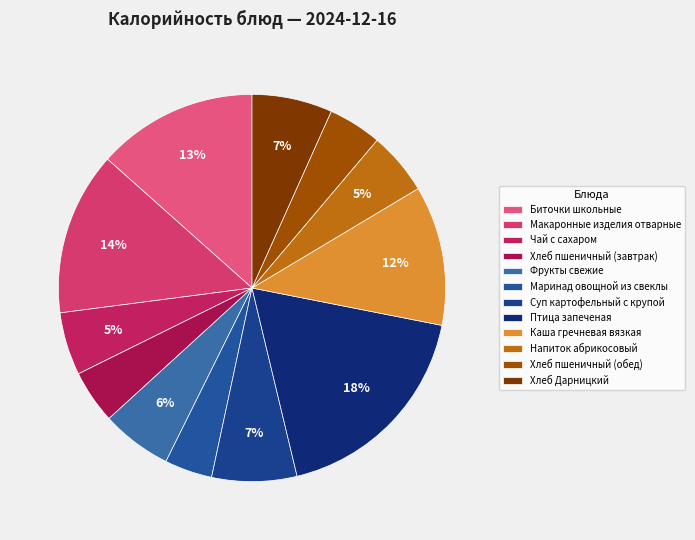

Rank the categories by value from lowest to highest.

Маринад овощной из свеклы, Хлеб пшеничный (завтрак), Хлеб пшеничный (обед), Напиток абрикосовый, Чай с сахаром, Фрукты свежие, Хлеб Дарницкий, Суп картофельный с крупой, Каша гречневая вязкая, Биточки школьные, Макаронные изделия отварные, Птица запеченая